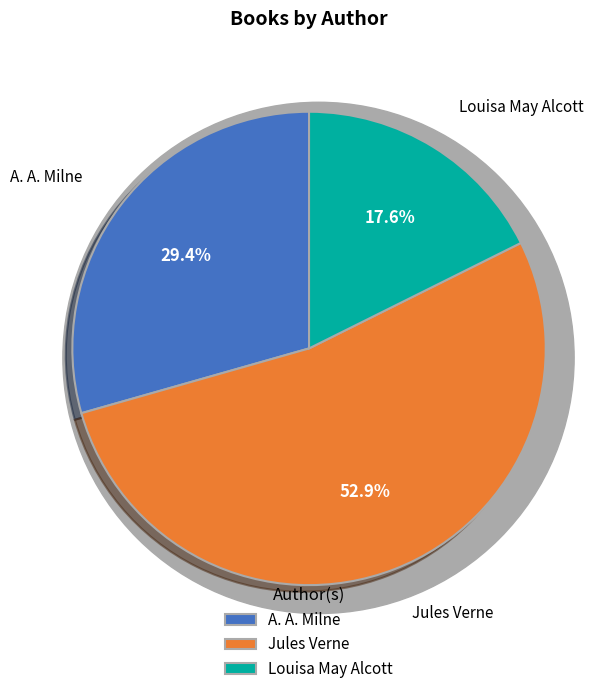

Is there any slice that represents more than half of the pie?

Yes